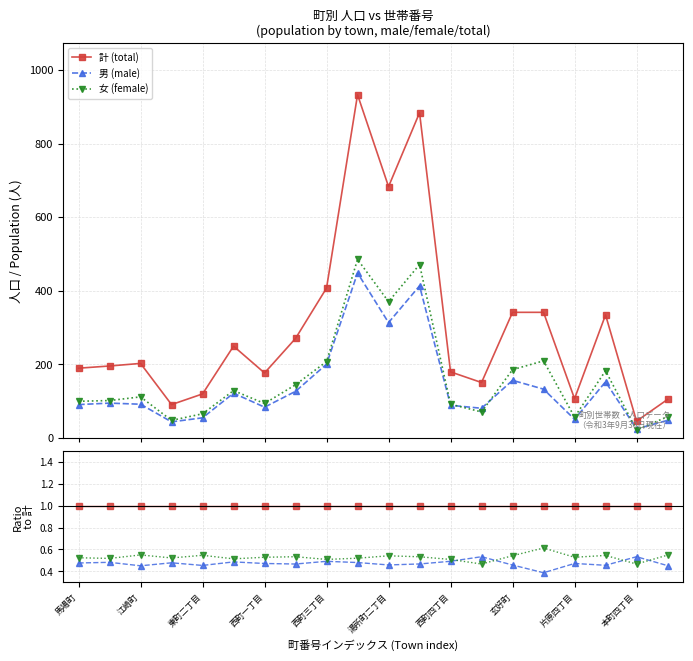

Which series has the largest total across all categories?

計 (total)